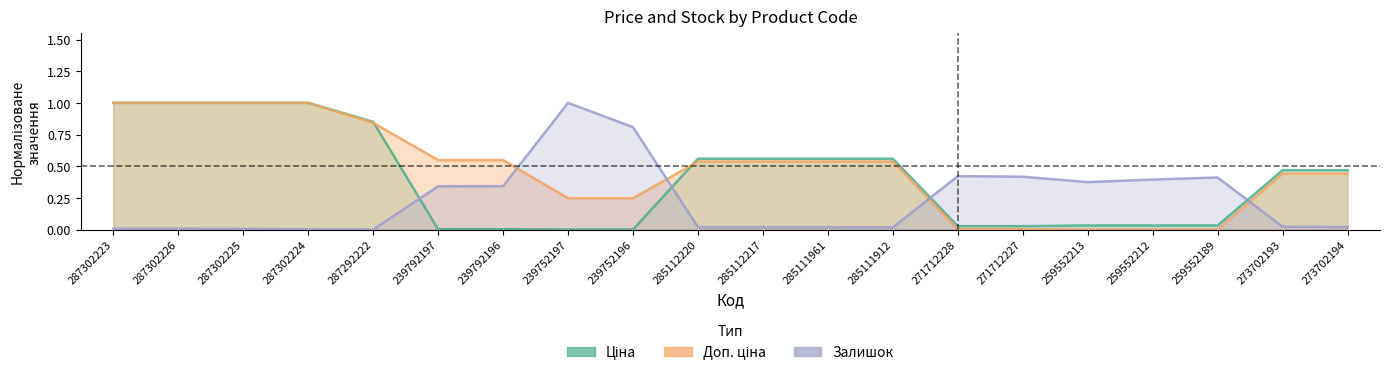

Rank the categories by Ціна value from lowest to highest.

239752197, 239752196, 239792197, 239792196, 271712228, 271712227, 259552213, 259552212, 259552189, 273702193, 273702194, 285112220, 285112217, 285111961, 285111912, 287292222, 287302223, 287302226, 287302225, 287302224